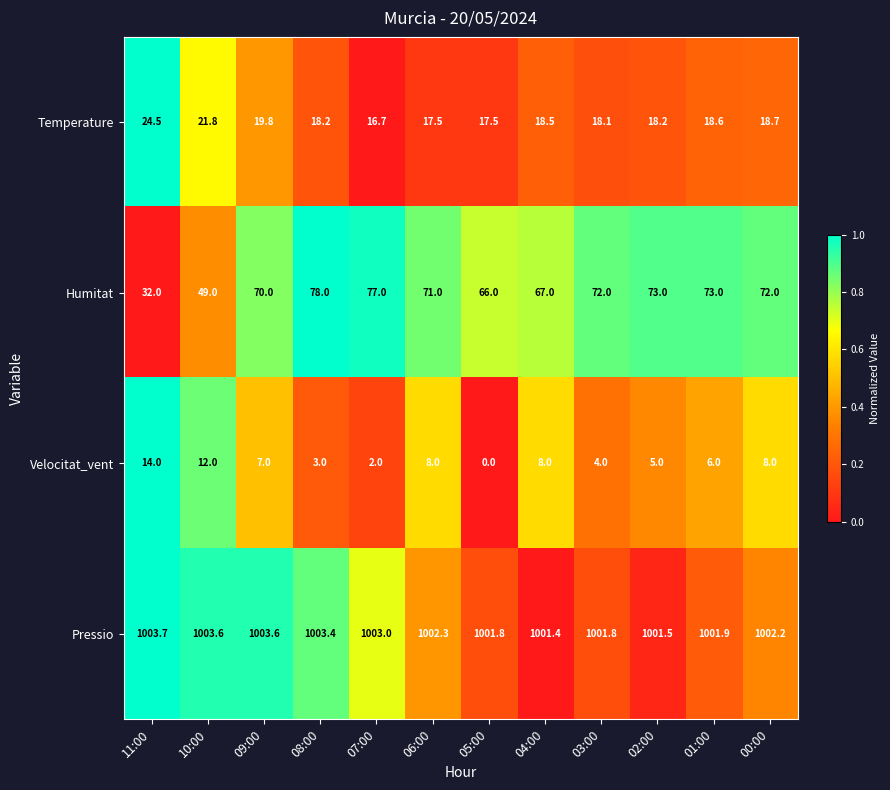

Is it true that Velocitat_vent equals 8.0 at 06:00?

True